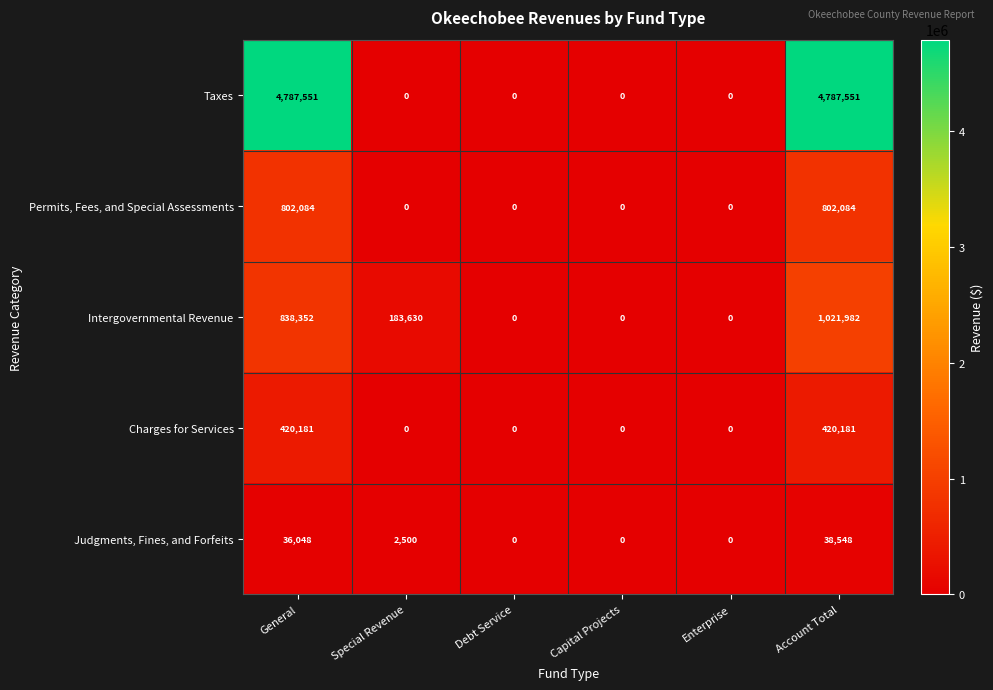

Which series has the largest range (max minus min)?

Taxes